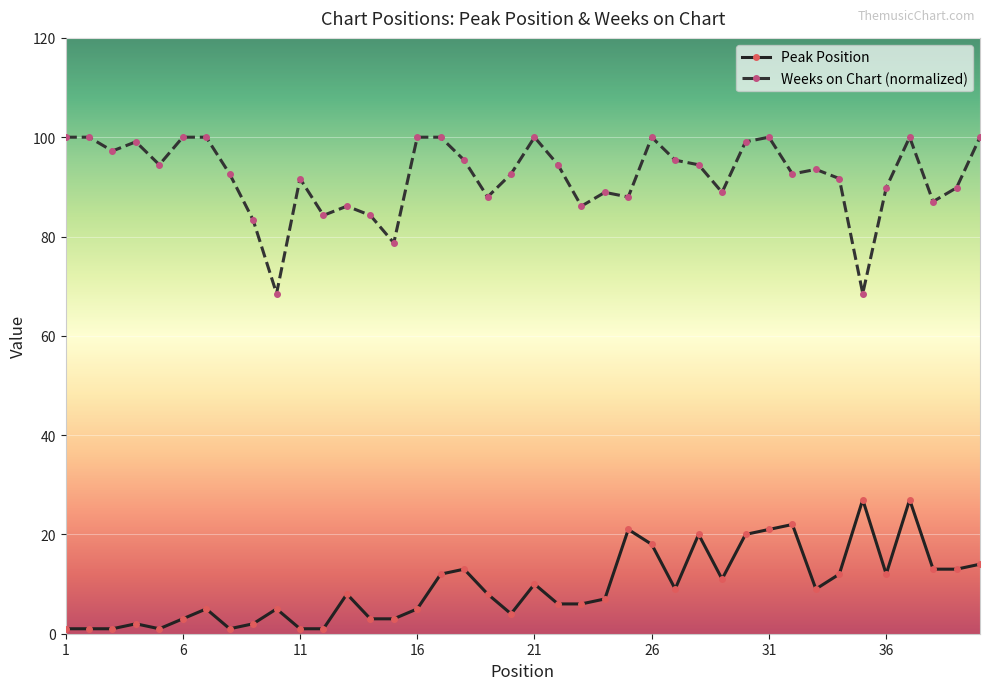

True or false: Peak Position and Weeks on Chart (normalized) cross at least once.

False